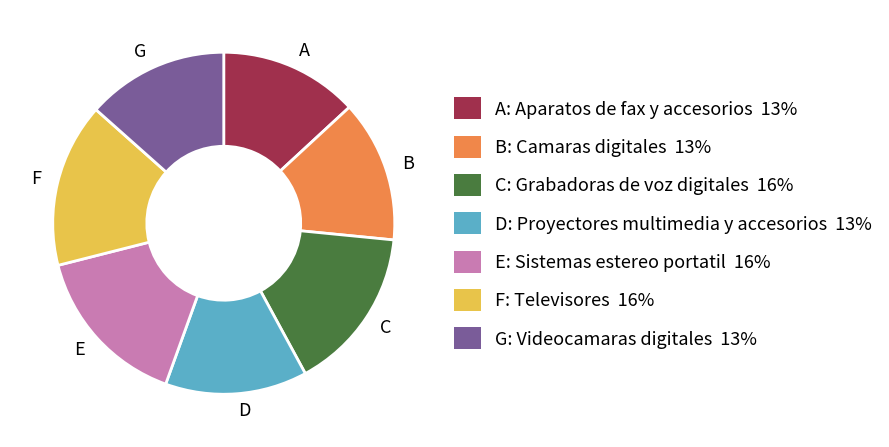

Between F and D, which is larger?

F